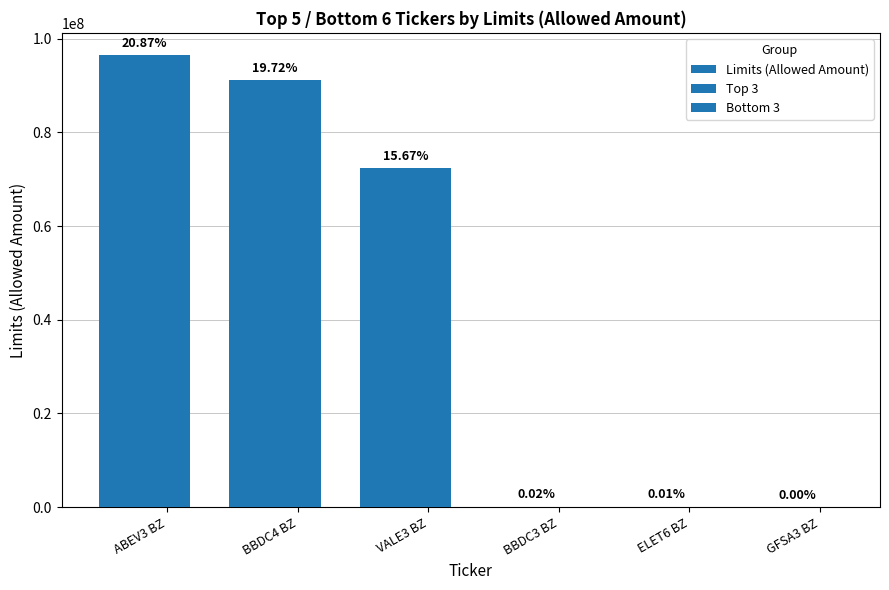

What is the sum of the values at VALE3 BZ and ELET6 BZ?

72418000